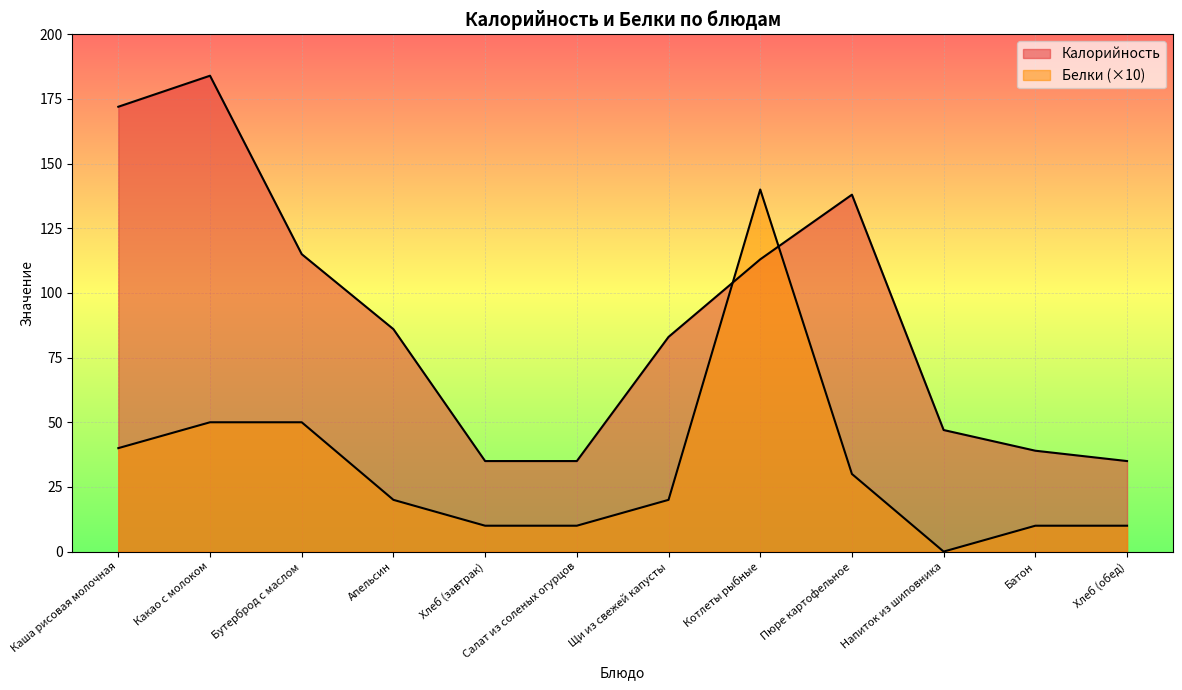

At which category does the chart reach its minimum across all series?

Напиток из шиповника